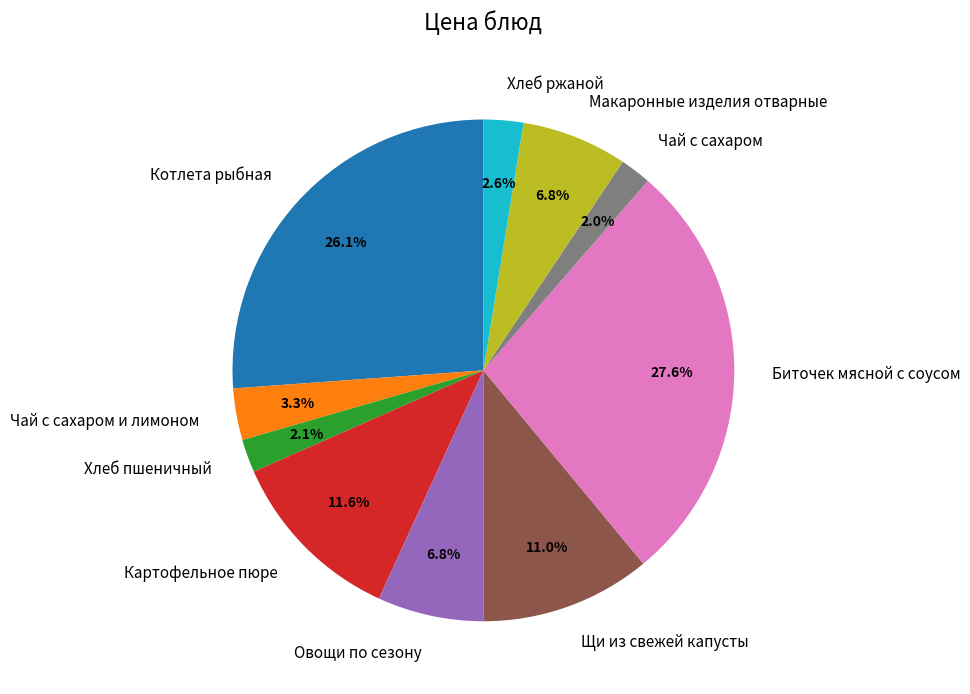

To the nearest percent, what portion does Котлета рыбная represent?

26%